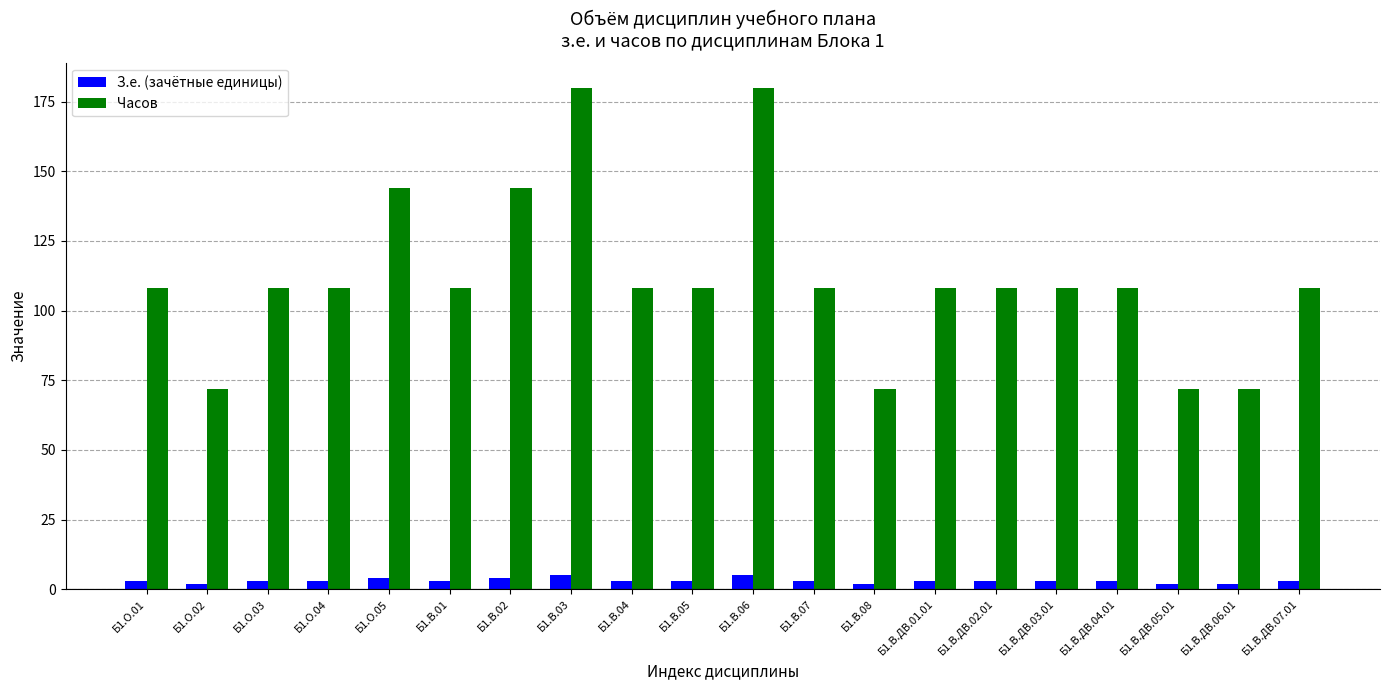

Reading left to right, what are all the values shown in this chart?

З.е. (зачётные единицы): Б1.О.01=3	Б1.О.02=2	Б1.О.03=3	Б1.О.04=3	Б1.О.05=4	Б1.В.01=3	Б1.В.02=4	Б1.В.03=5	Б1.В.04=3	Б1.В.05=3	Б1.В.06=5	Б1.В.07=3	Б1.В.08=2	Б1.В.ДВ.01.01=3	Б1.В.ДВ.02.01=3	Б1.В.ДВ.03.01=3	Б1.В.ДВ.04.01=3	Б1.В.ДВ.05.01=2	Б1.В.ДВ.06.01=2	Б1.В.ДВ.07.01=3
Часов: Б1.О.01=108	Б1.О.02=72	Б1.О.03=108	Б1.О.04=108	Б1.О.05=144	Б1.В.01=108	Б1.В.02=144	Б1.В.03=180	Б1.В.04=108	Б1.В.05=108	Б1.В.06=180	Б1.В.07=108	Б1.В.08=72	Б1.В.ДВ.01.01=108	Б1.В.ДВ.02.01=108	Б1.В.ДВ.03.01=108	Б1.В.ДВ.04.01=108	Б1.В.ДВ.05.01=72	Б1.В.ДВ.06.01=72	Б1.В.ДВ.07.01=108